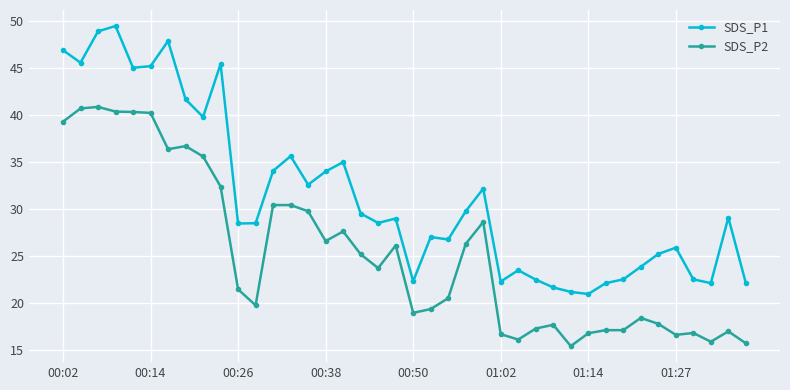

What are all the series names shown in the legend?

SDS_P1, SDS_P2